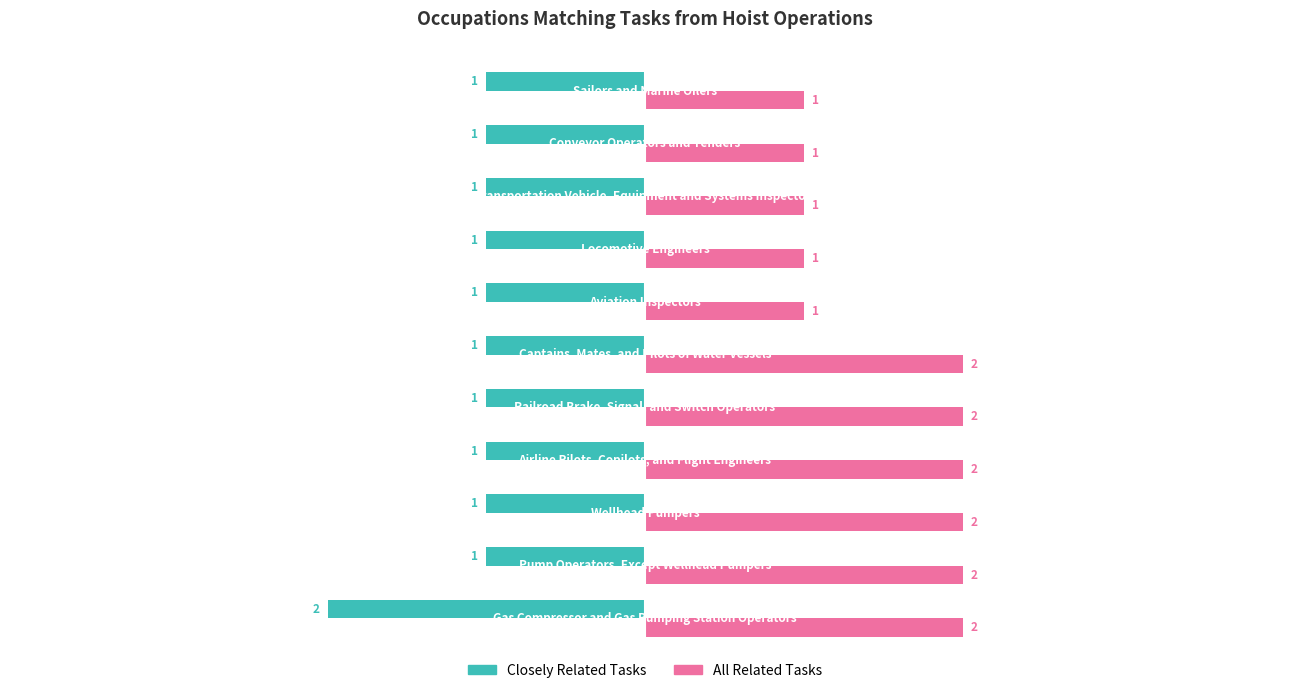

Rank the series by their average value, from lowest to highest.

Closely Related Tasks, All Related Tasks